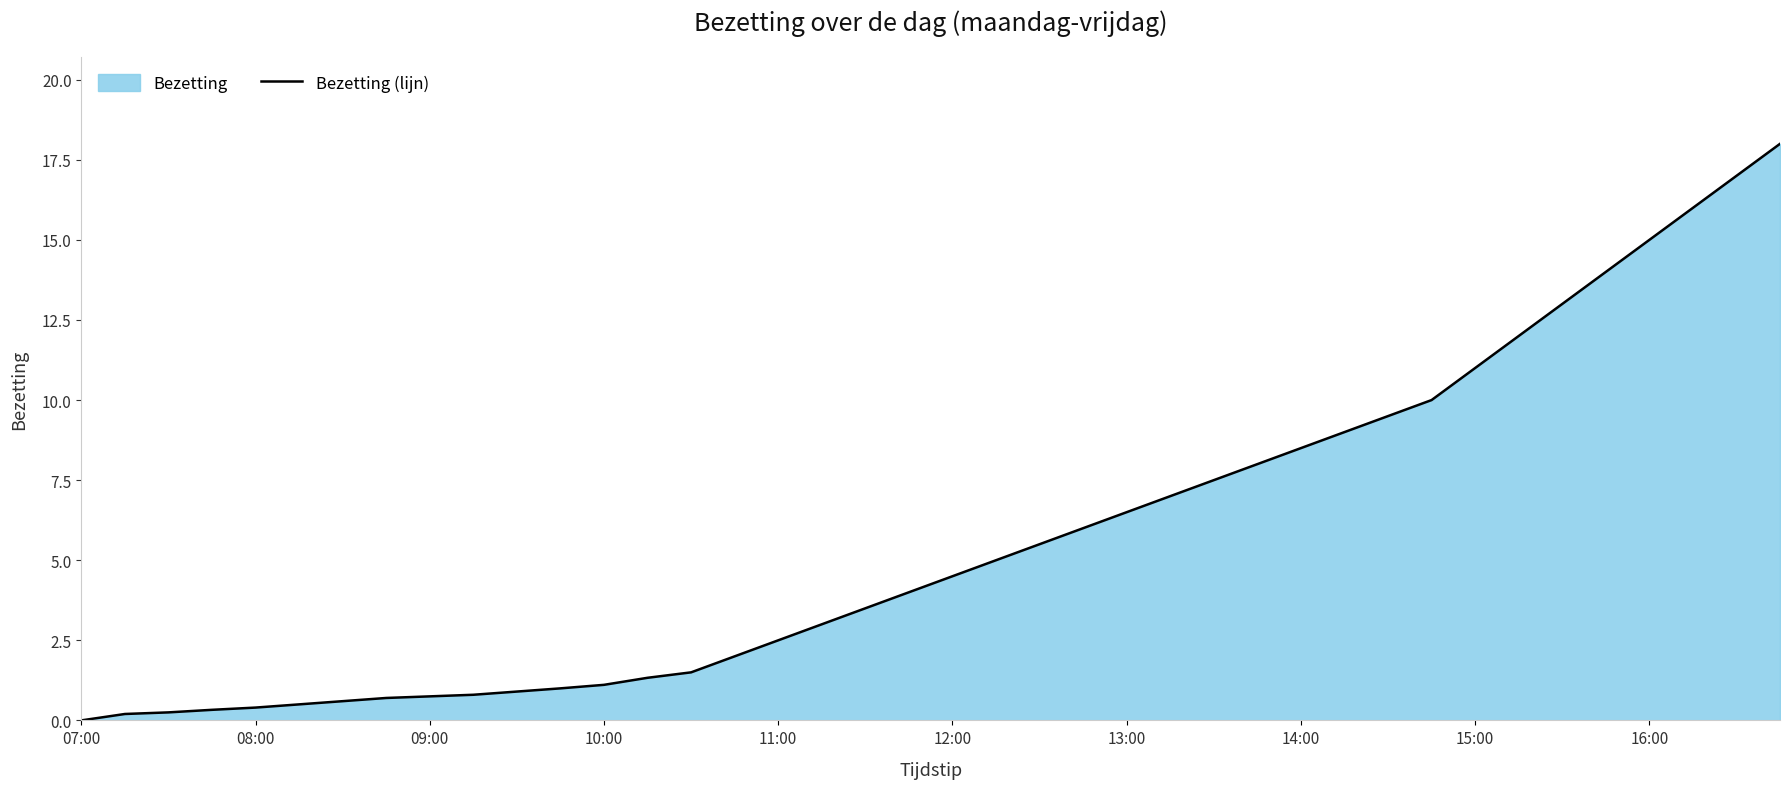

What is the change in value from 10:00 to 16:00?

+13.9